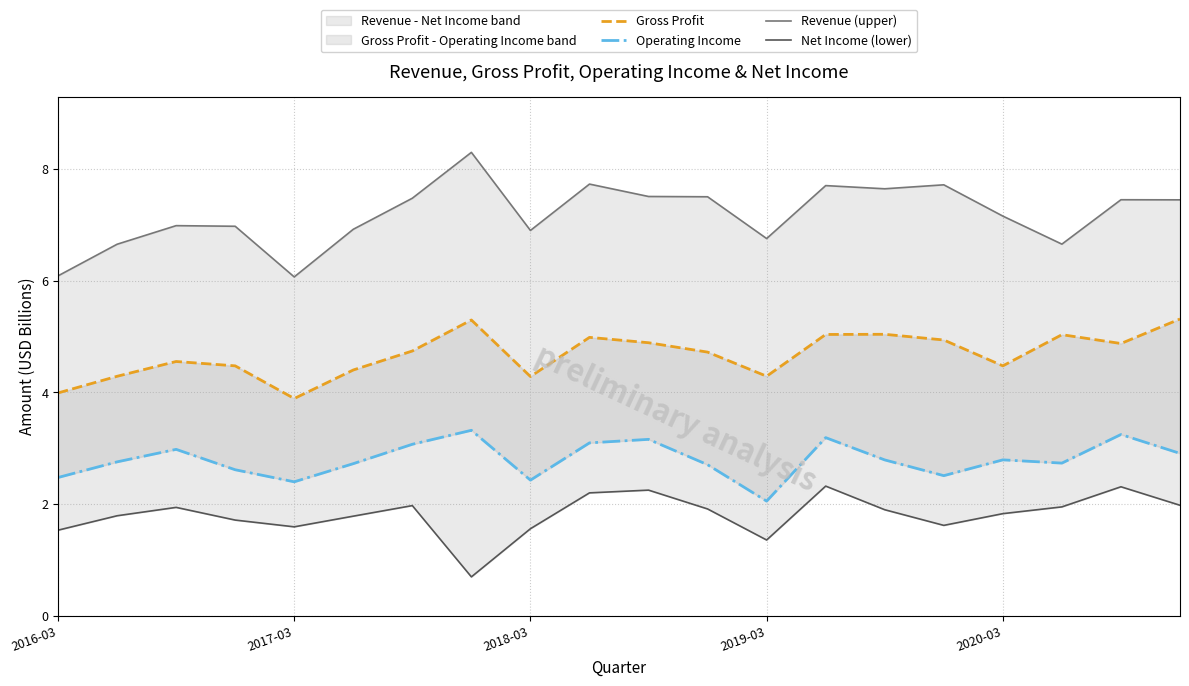

How many data points in Revenue (upper) are less than 7?

9